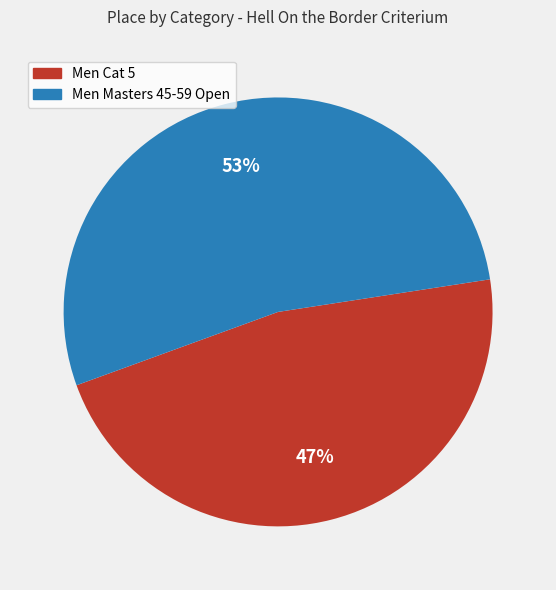

Is it true that Men Cat 5 is 36% of the pie?

False